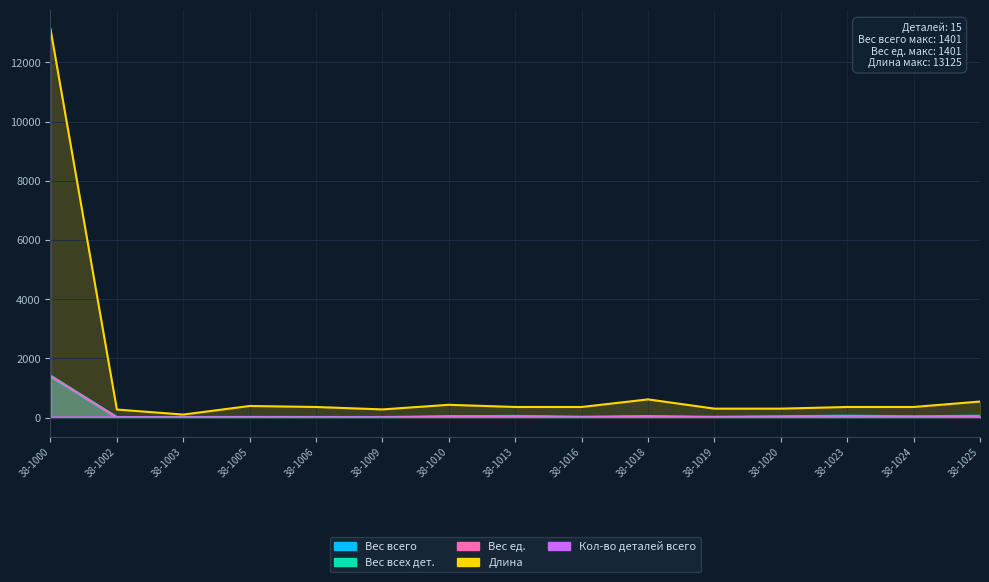

What is the difference between the Вес всего values at 38-1010 and 38-1003?

28.1